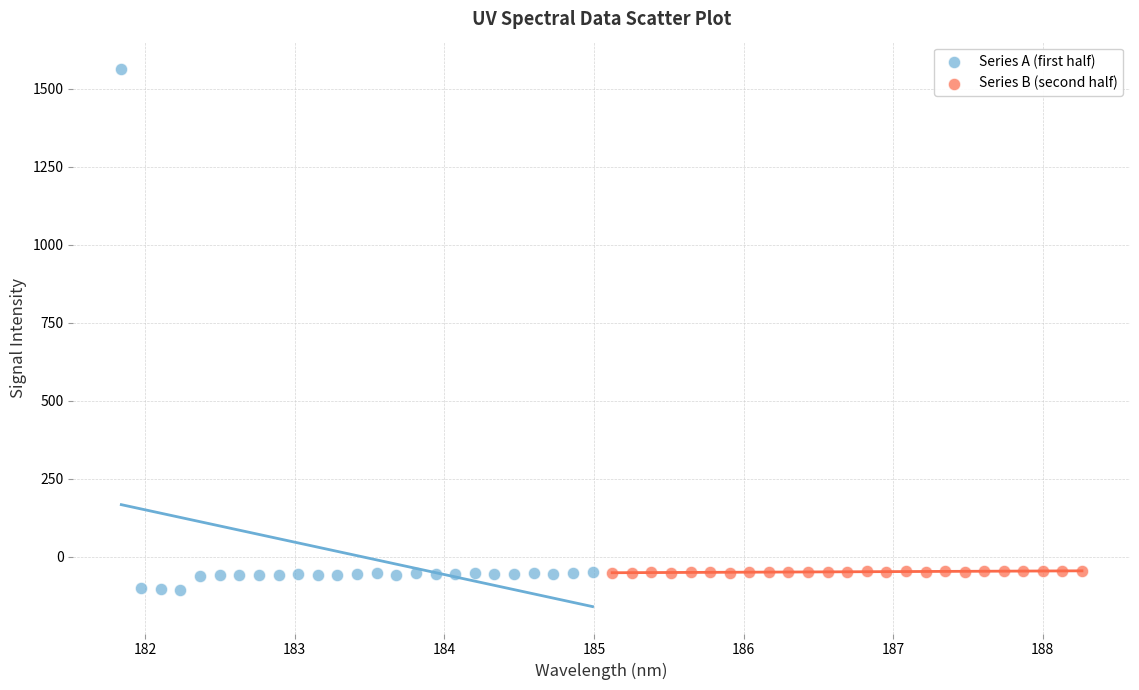

Which series has the widest spread of Y values?

Series A (first half)